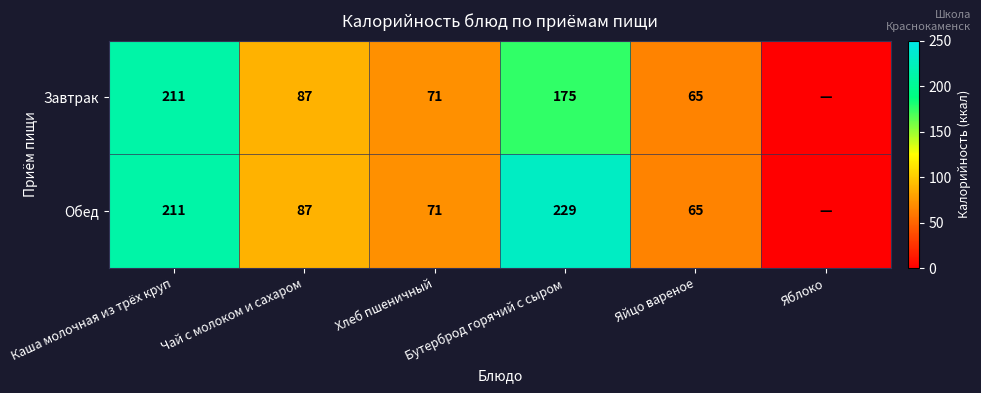

How many distinct data groups are displayed?

2